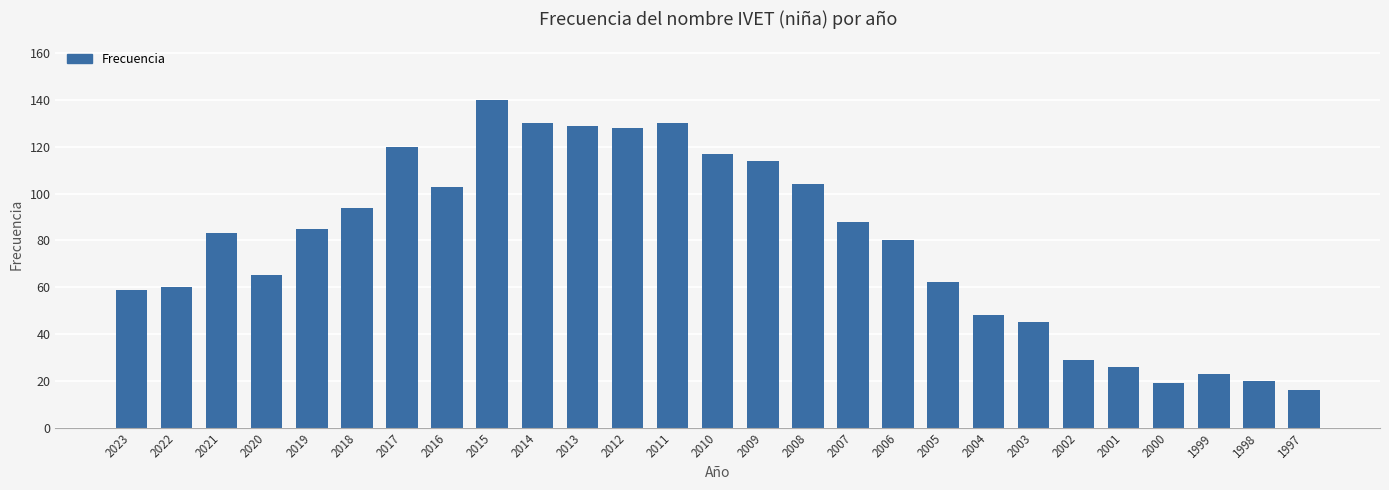

What is the average value?

78